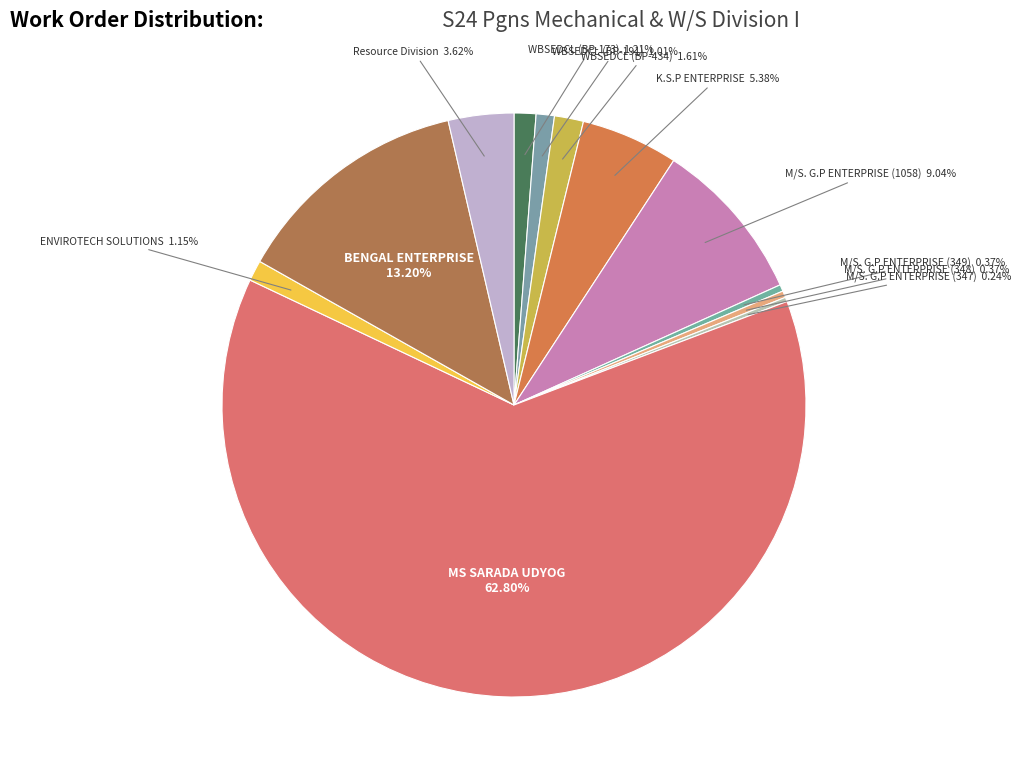

To the nearest percent, what is the average slice percentage?

8%